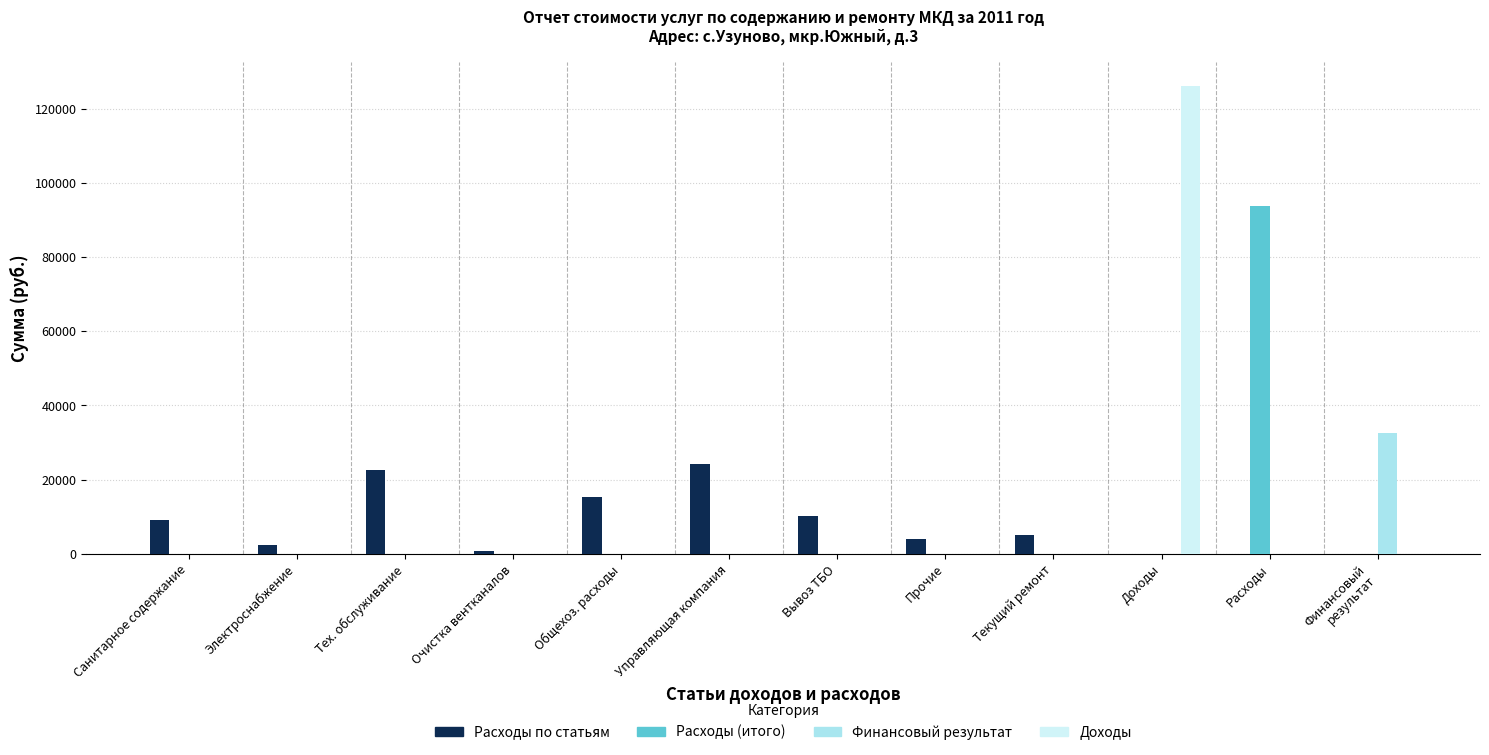

Are the bars grouped side by side (vs. stacked)?

Yes